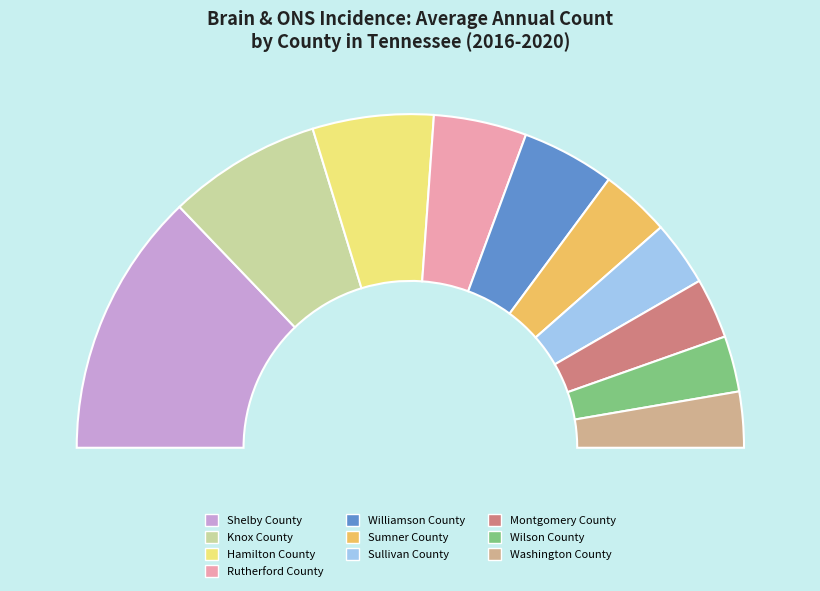

What is the change in value from Knox County to Washington County?

-21